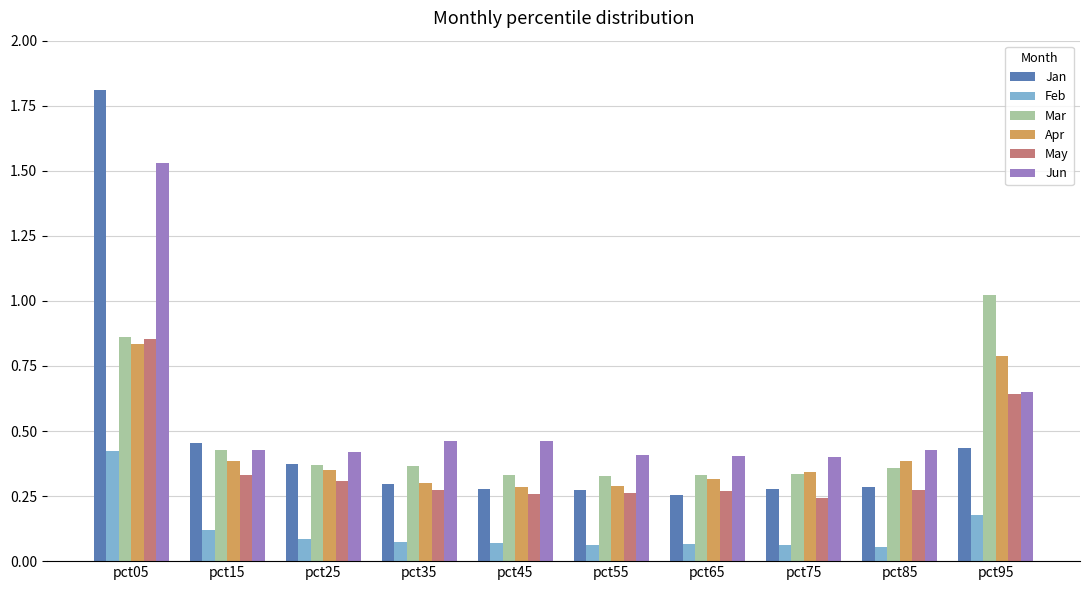

The value of Apr at pct65 is 0.5. True or false?

False